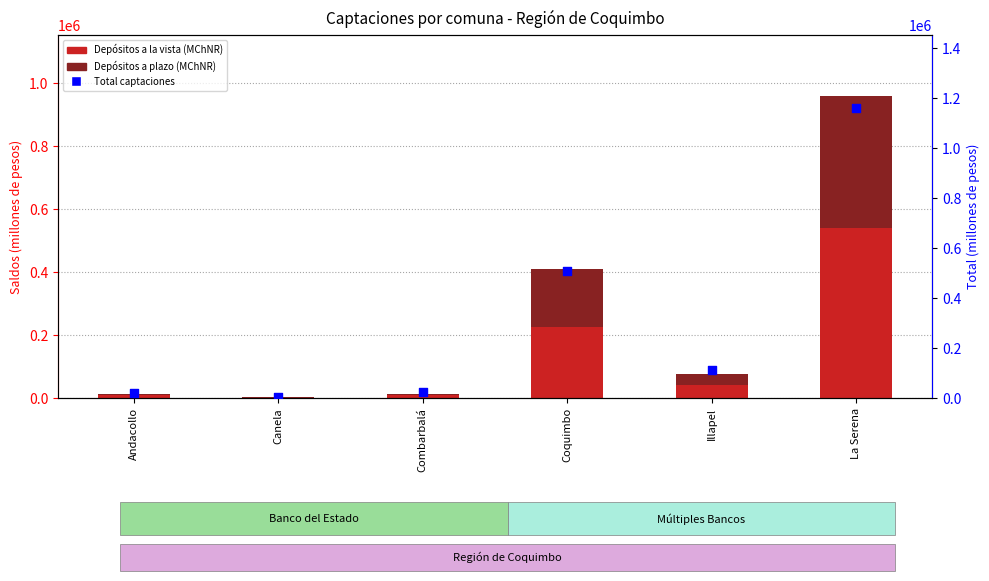

At which category is the sum across all series the highest?

La Serena